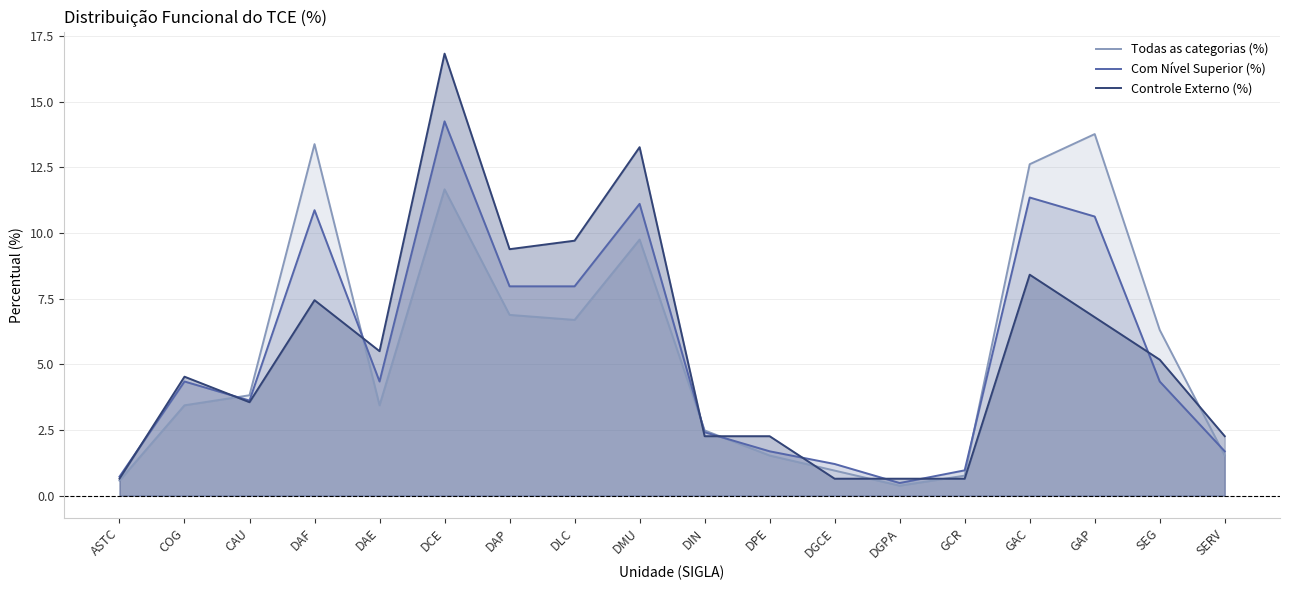

Which series changed the most between DAE and SEG?

Todas as categorias (%)